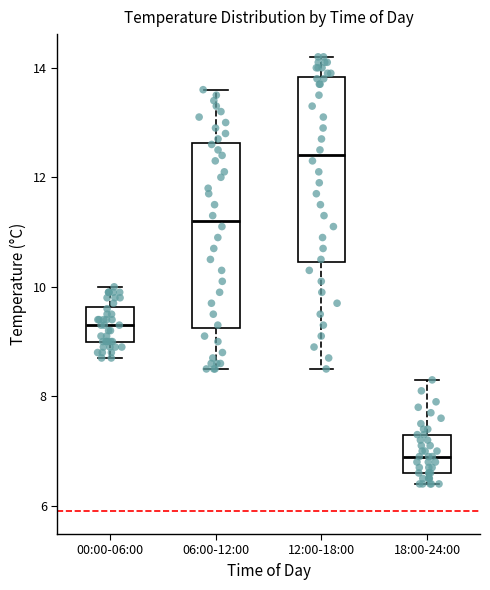

Which box's median line is the highest?

12:00-18:00